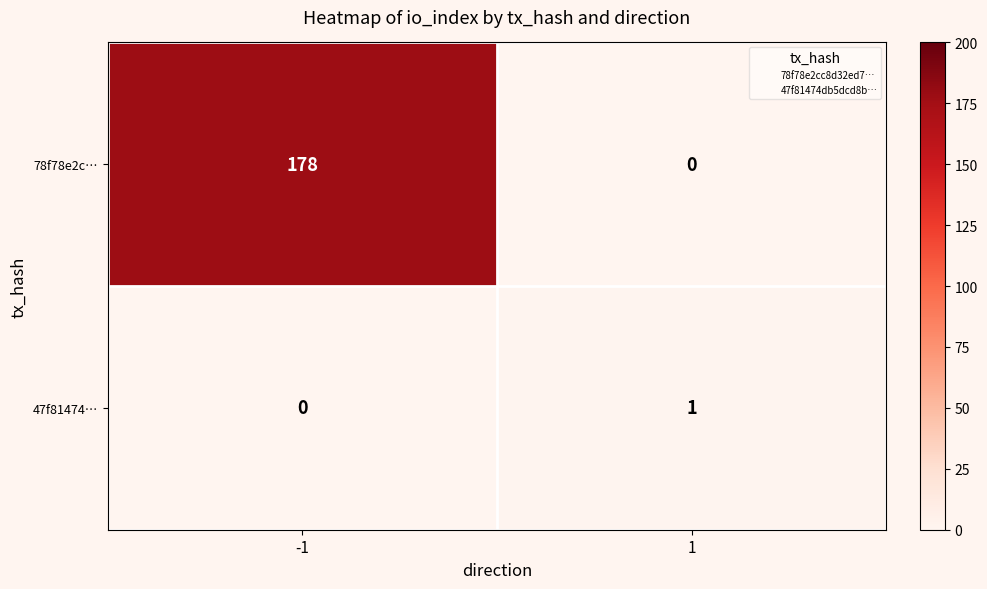

Reading left to right, list all the values displayed in this chart.

78f78e2c…: -1=178	1=0
47f81474…: -1=0	1=1